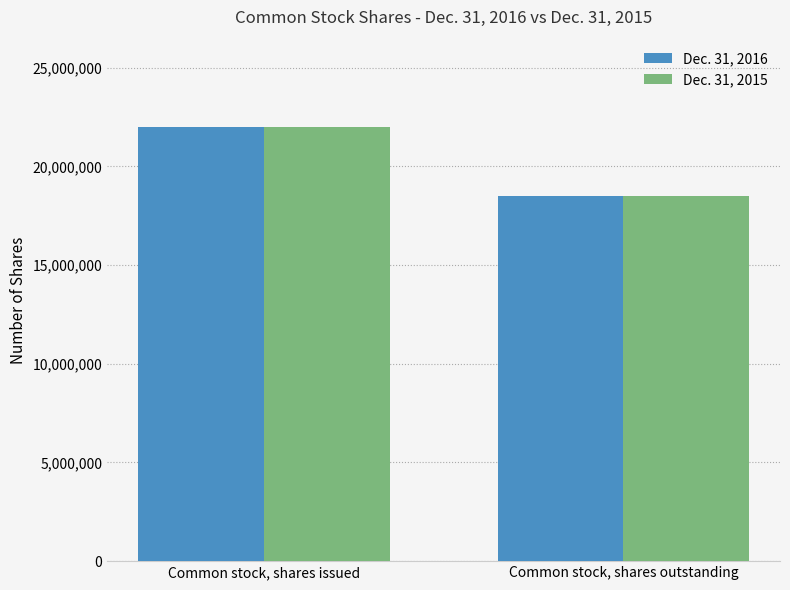

What is the value of the Dec. 31, 2016 bar at the 1st from the left?

22013644